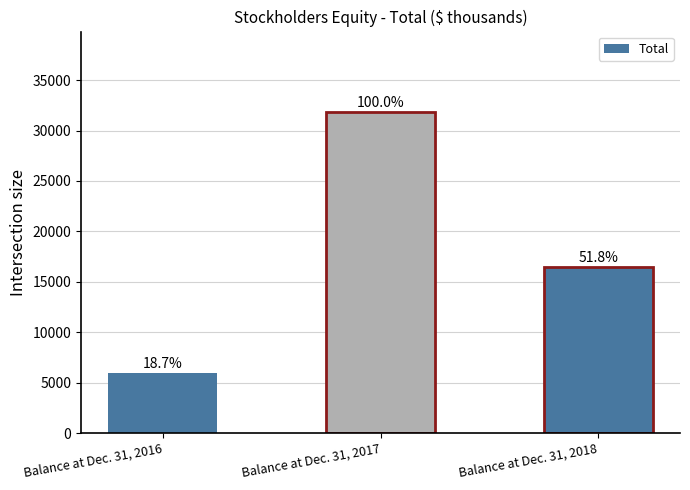

Is it true that the value at Balance at Dec. 31, 2016 is 8054?

False